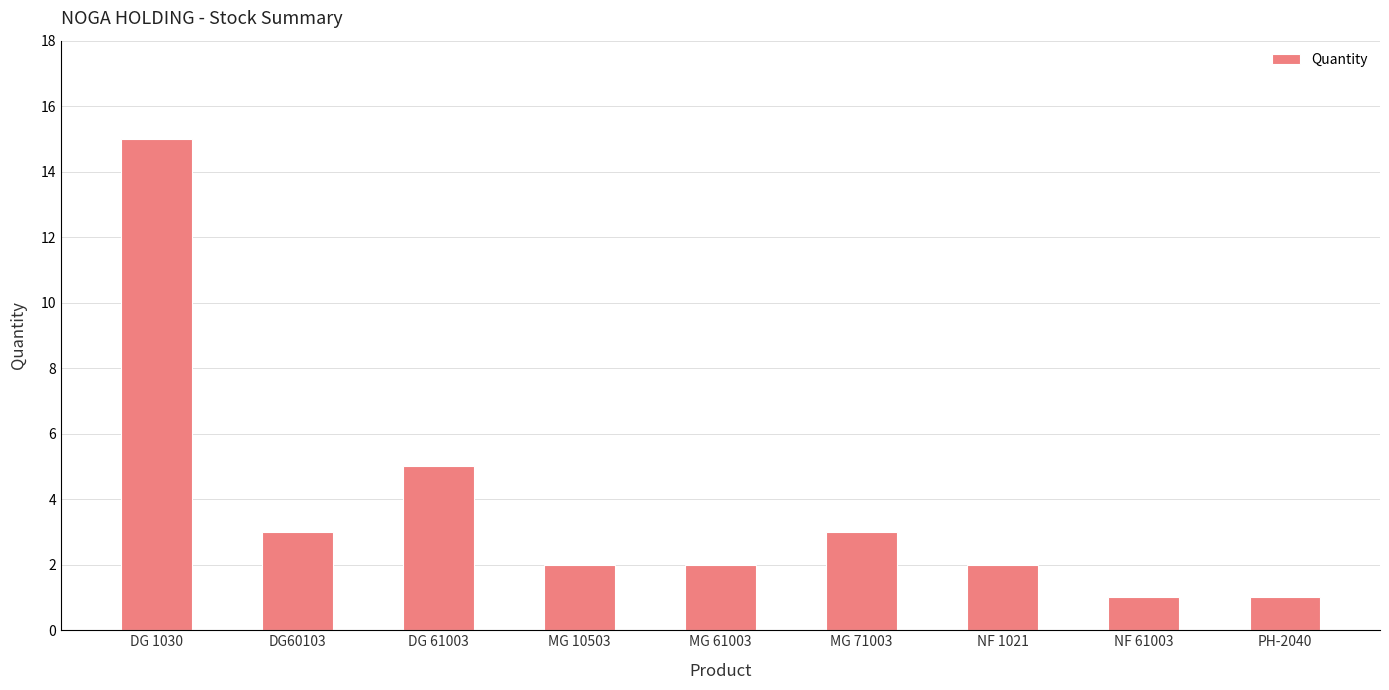

How many bars are there in total?

9